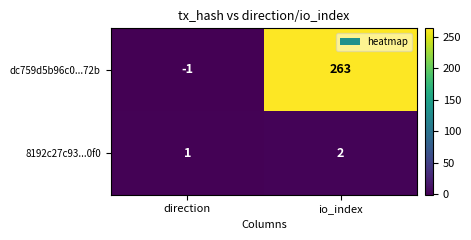

Read the dc759d5b96c0...72b value at io_index.

263